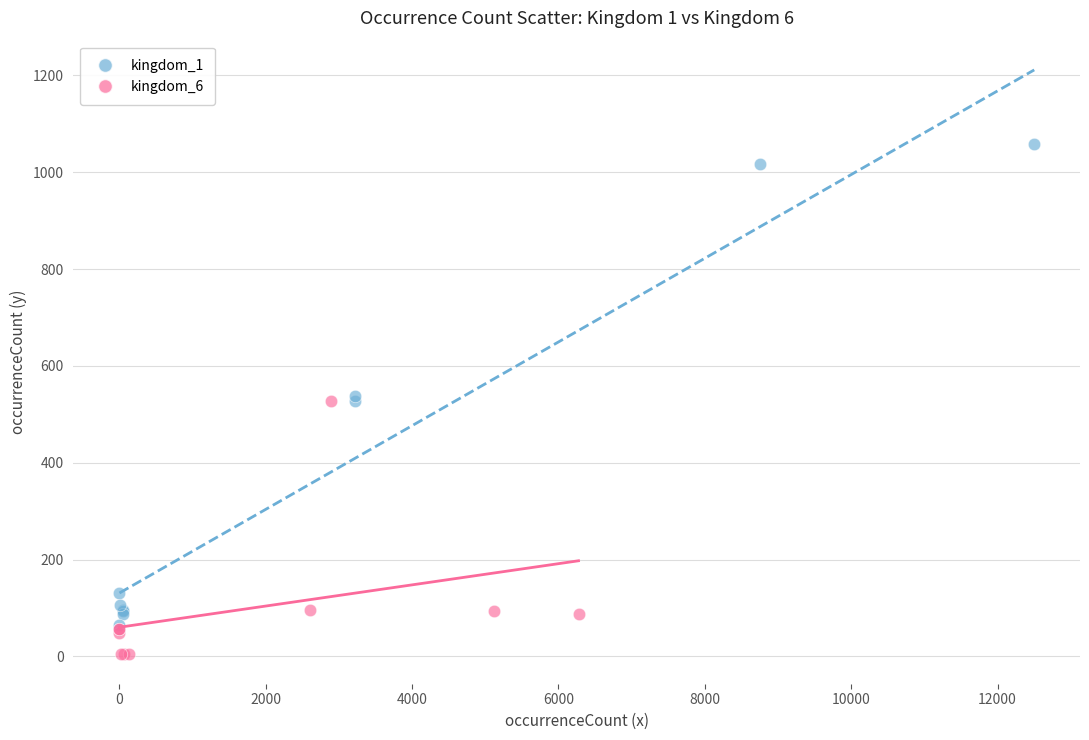

Which series has the largest Y range (max minus min)?

kingdom_1